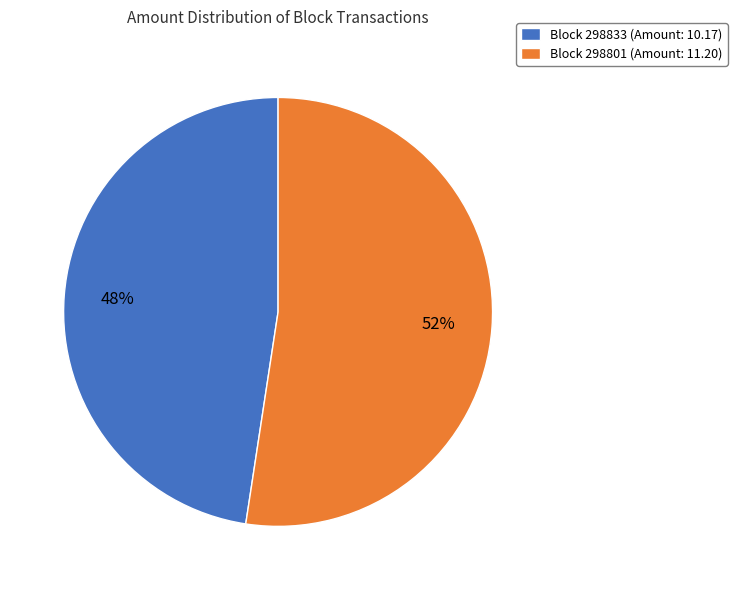

Is the sum of Block 298833 (Amount: 10.17) and Block 298801 (Amount: 11.20) greater than half?

Yes